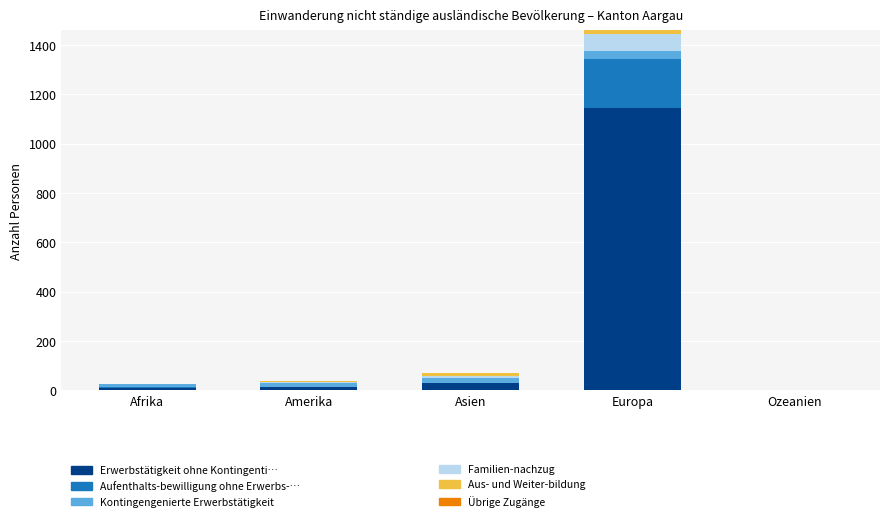

At which category is the sum across all series the highest?

Europa